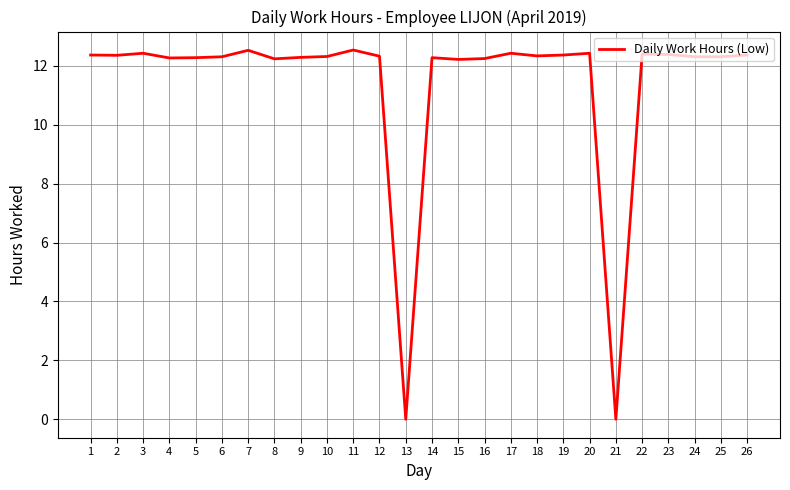

What is the change in value from 12 to 13?

-12.3